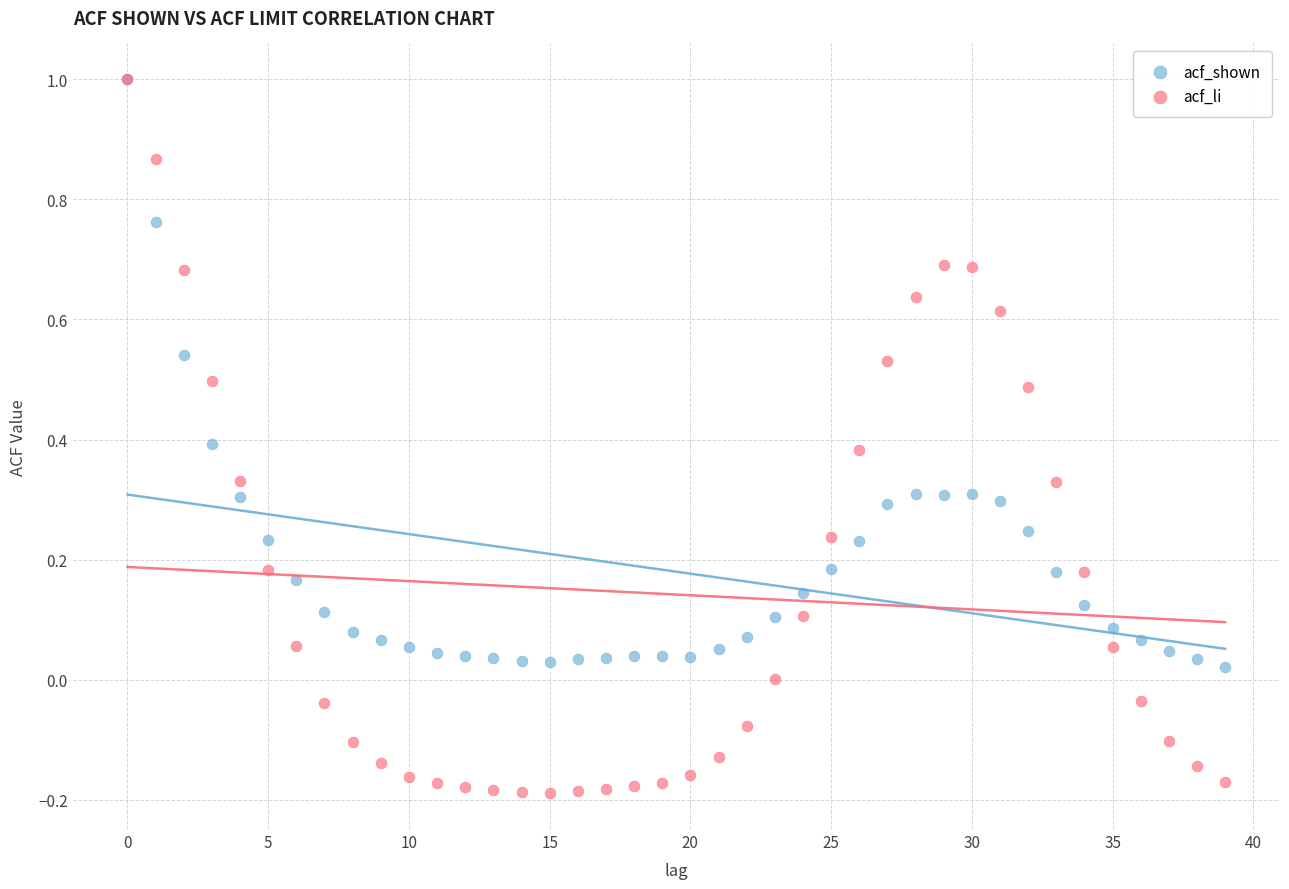

What are all the series names shown in the legend?

acf_shown, acf_li